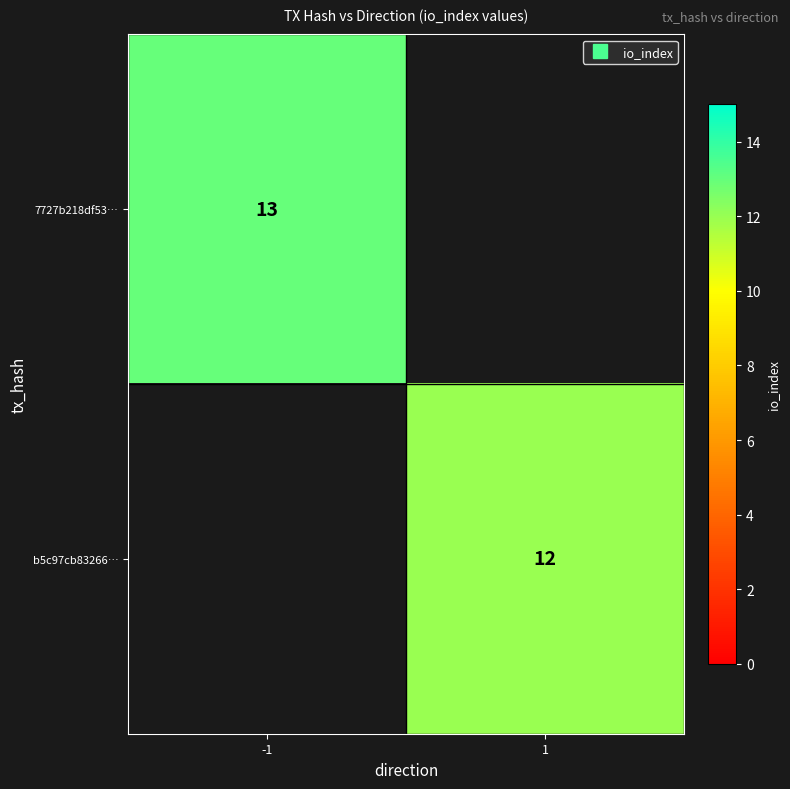

Which has a higher value, 1 or -1?

-1